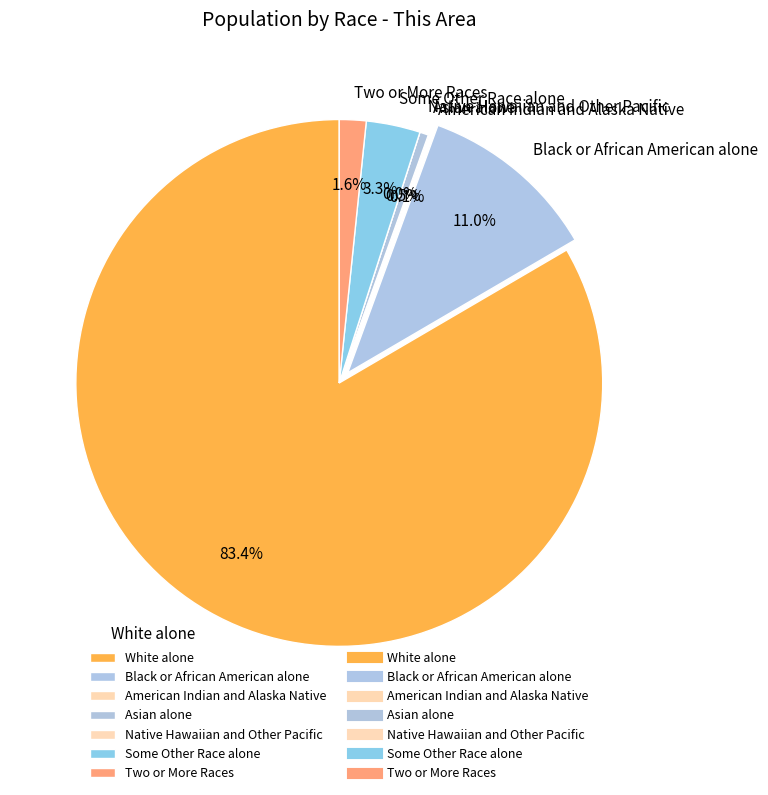

To the nearest percent, what portion does Asian alone represent?

1%